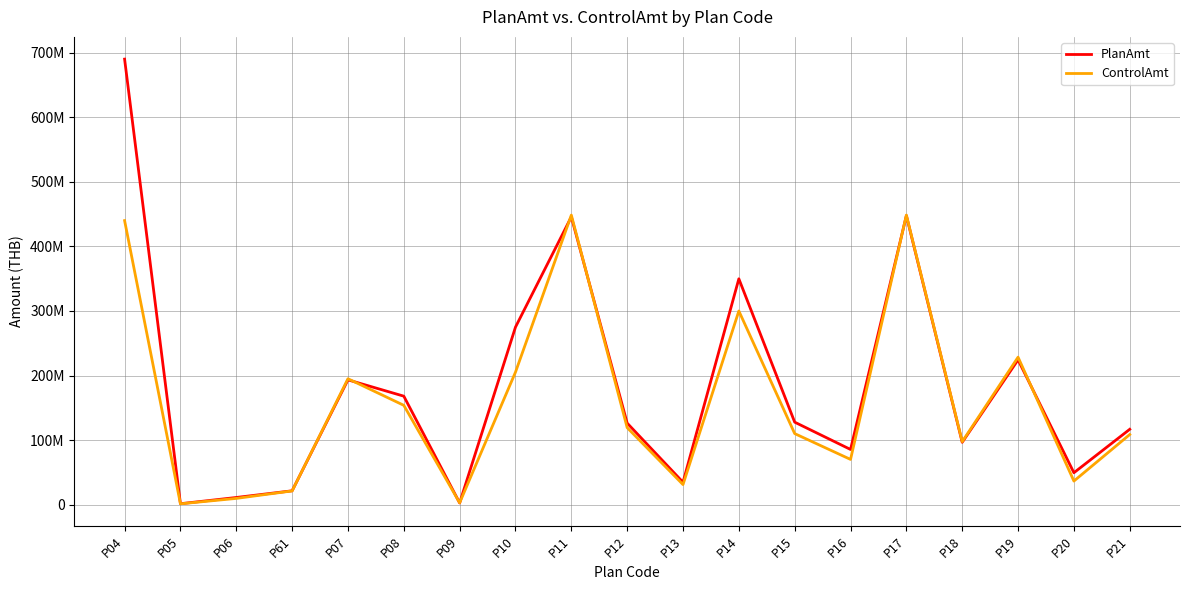

What is the difference between the maximum and minimum values in the ControlAmt series?

447335000.0